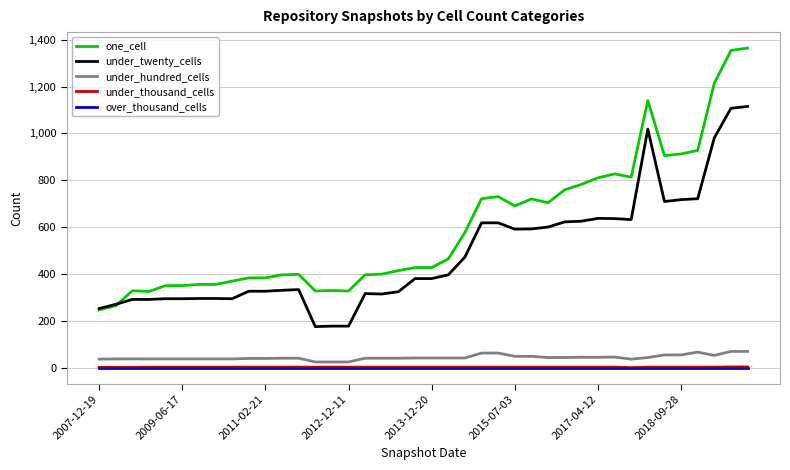

Which series has the largest total across all categories?

one_cell